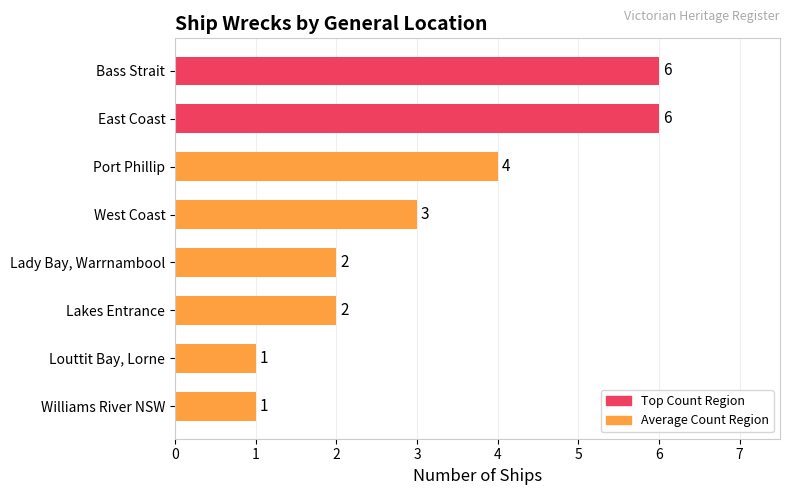

Count the values in the range 2 to 6.

6